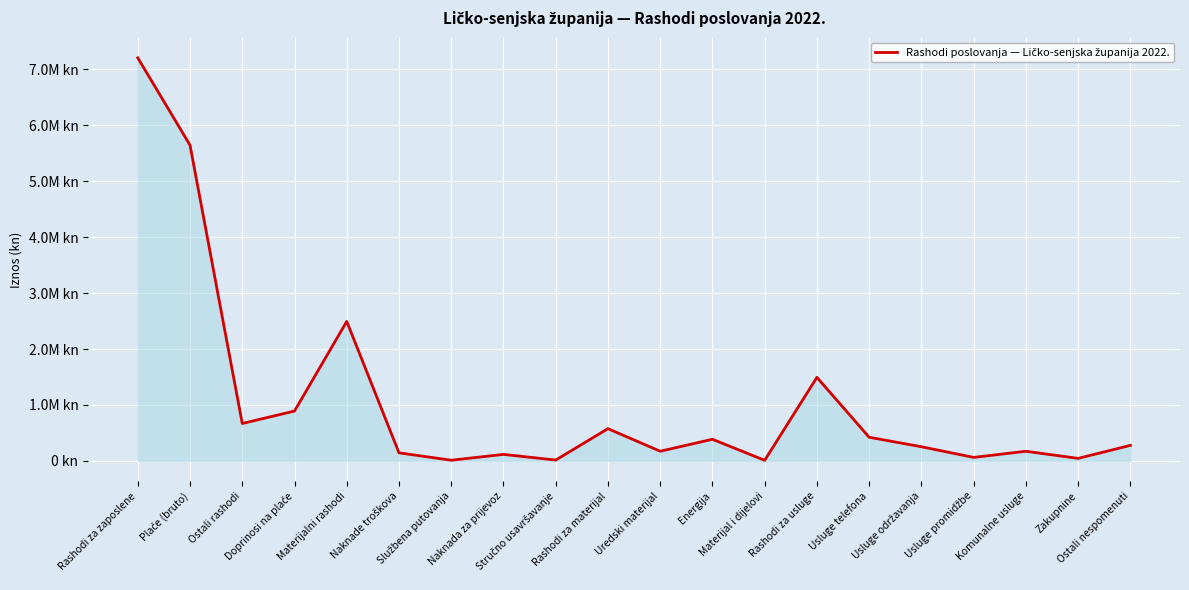

Does the chart have visible grid lines?

Yes